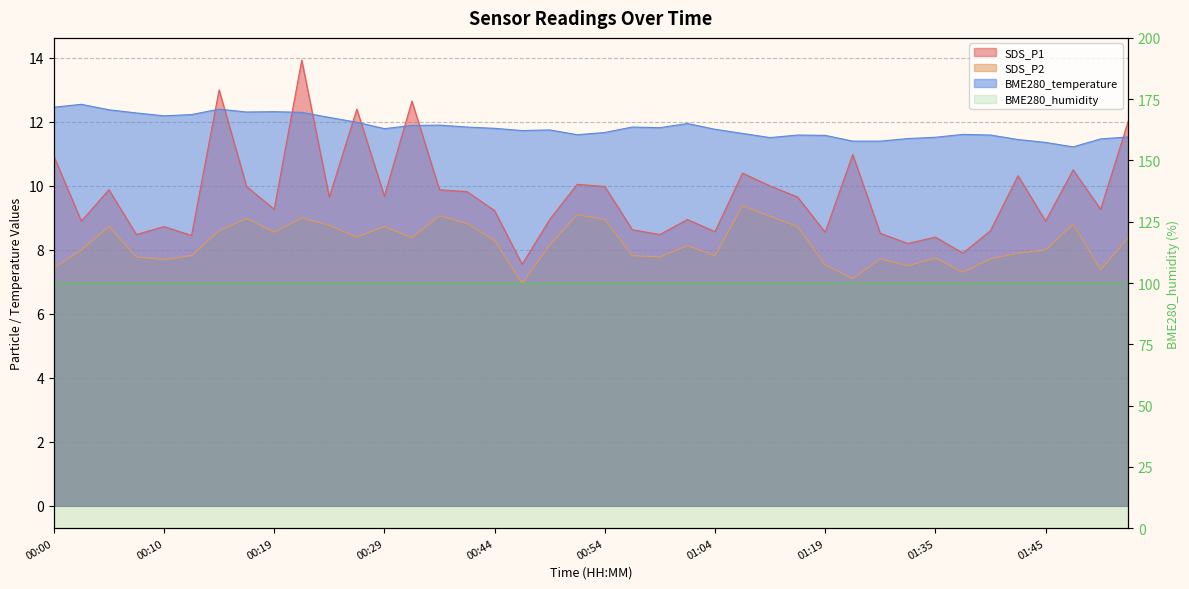

Between 01:38 and 01:14, which is larger?

01:14